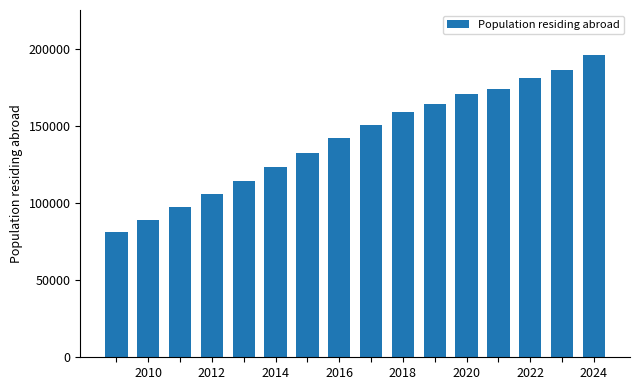

Reading left to right, transcribe all the data shown in this chart.

81488	88975	97358	105652	114406	123046	132594	141976	150790	158715	164119	170352	173853	181038	185848	195653